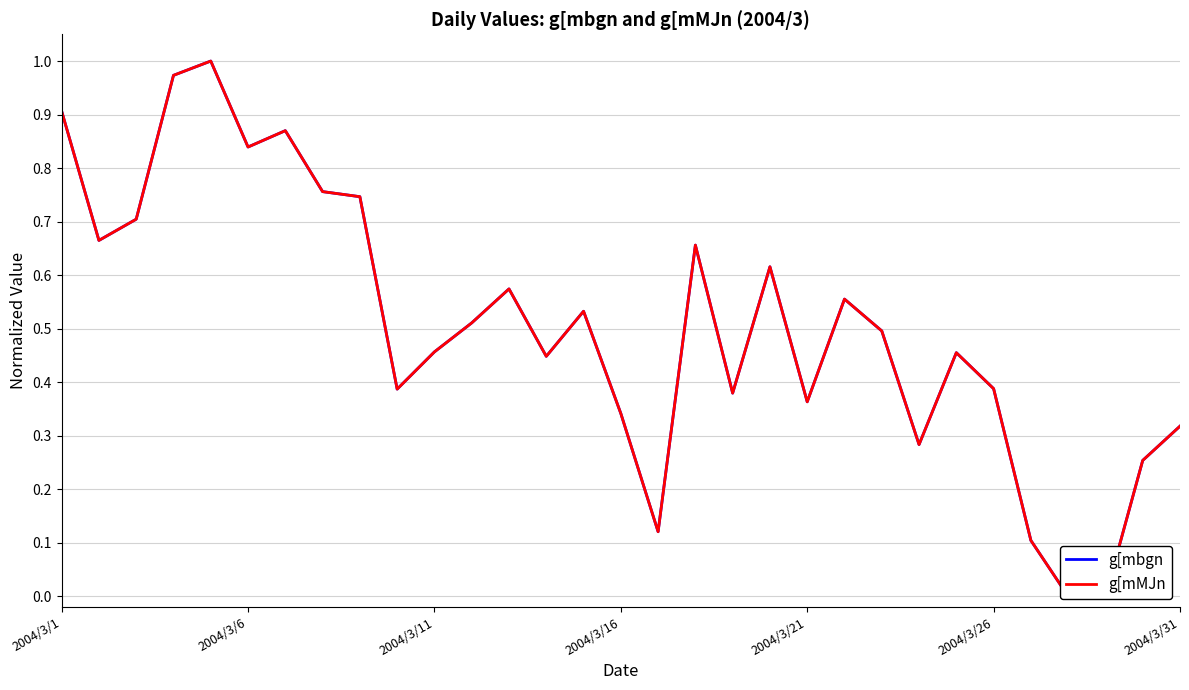

What is the difference between the second highest and second lowest values in the g[mbgn series?

1.0